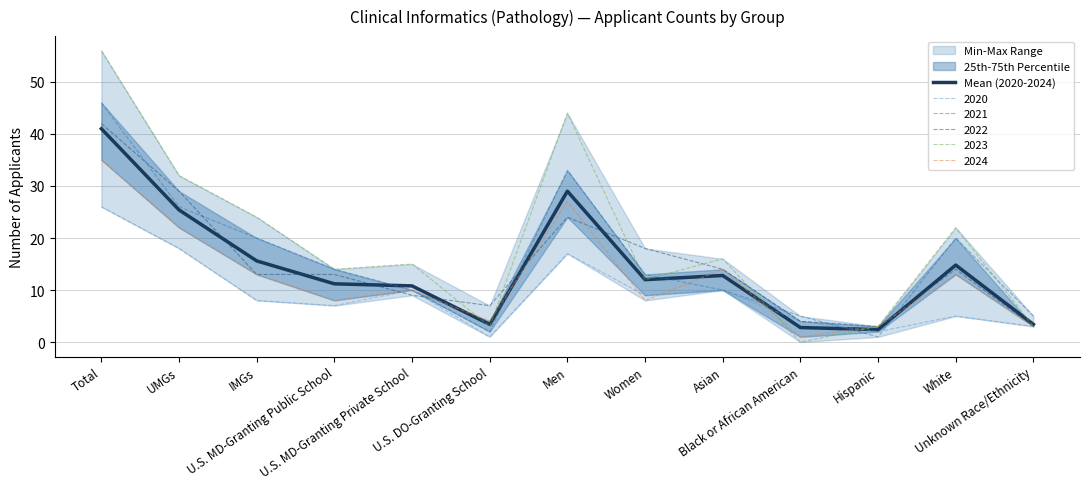

What is the approximate value at Asian?

12.8